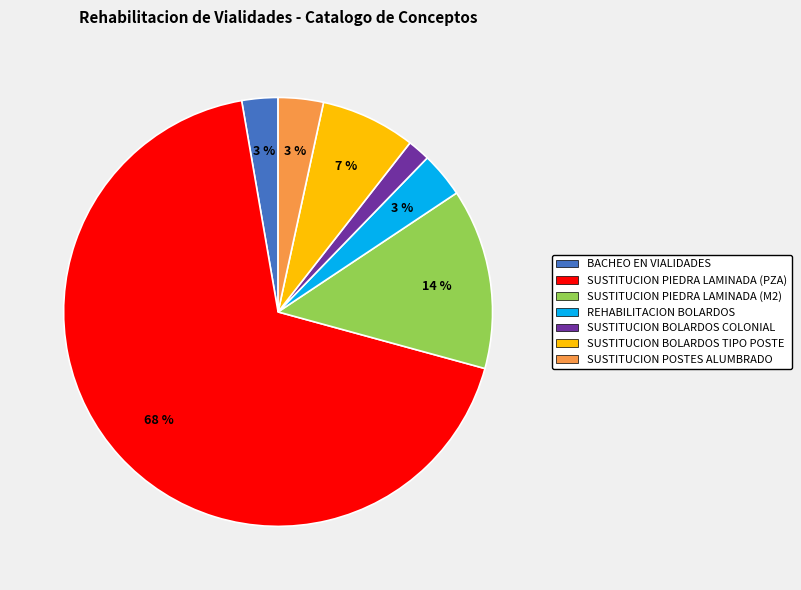

Between SUSTITUCION BOLARDOS TIPO POSTE and SUSTITUCION POSTES ALUMBRADO, which is larger?

SUSTITUCION BOLARDOS TIPO POSTE